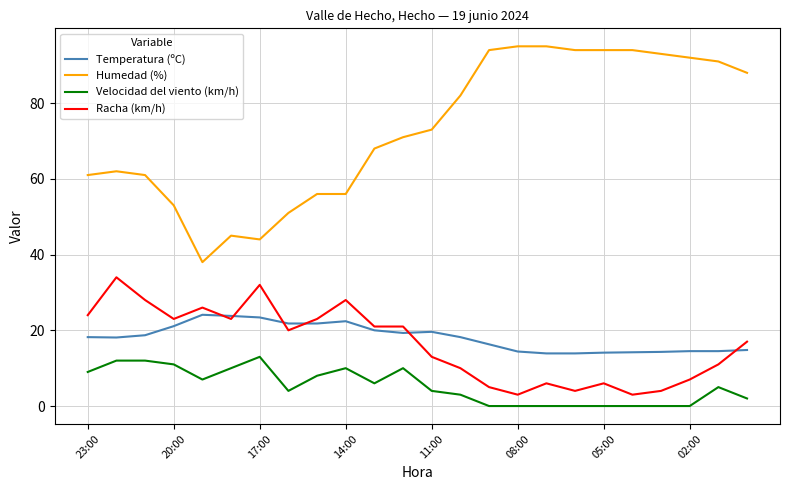

Which series has the widest spread of values?

Humedad (%)